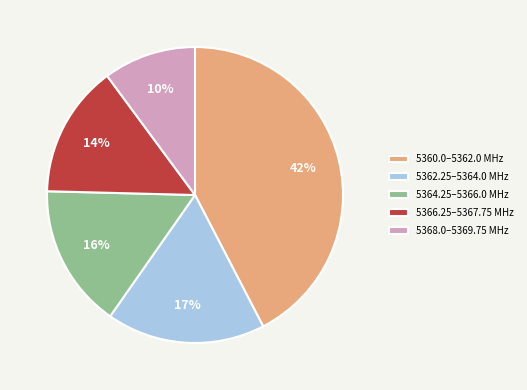

To the nearest percent, what percentage of the pie is 5366.25–5367.75 MHz?

14%